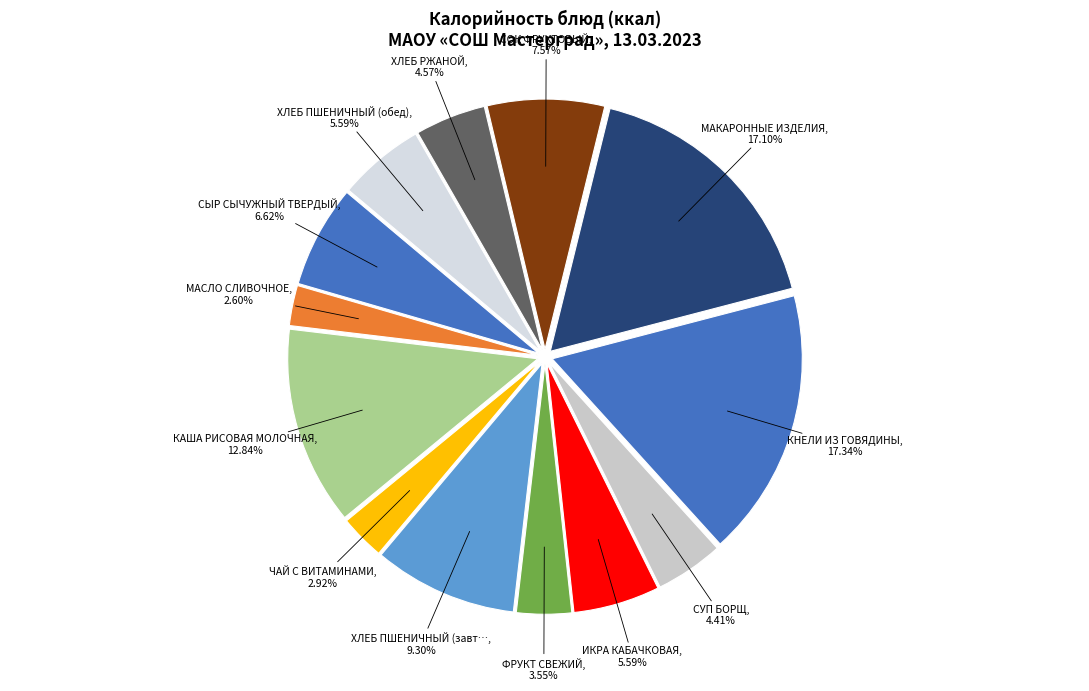

How many slices are in this pie chart?

13